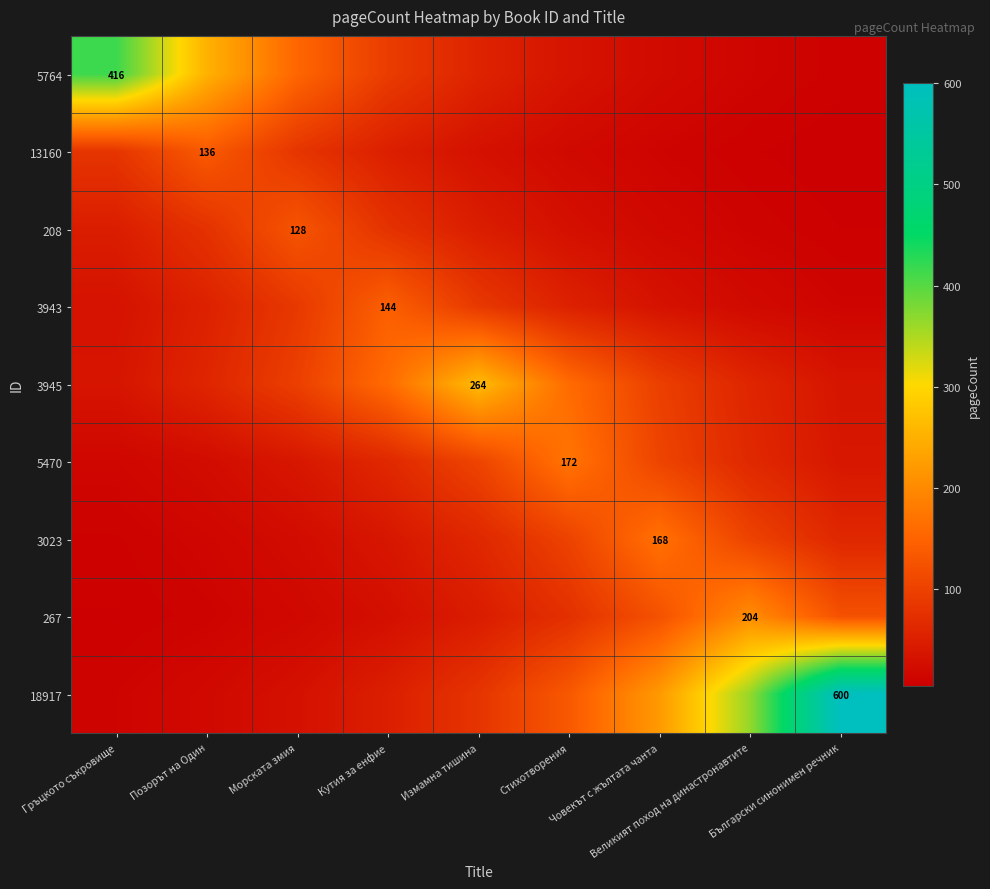

What is the minimum value for 5764?

7.6